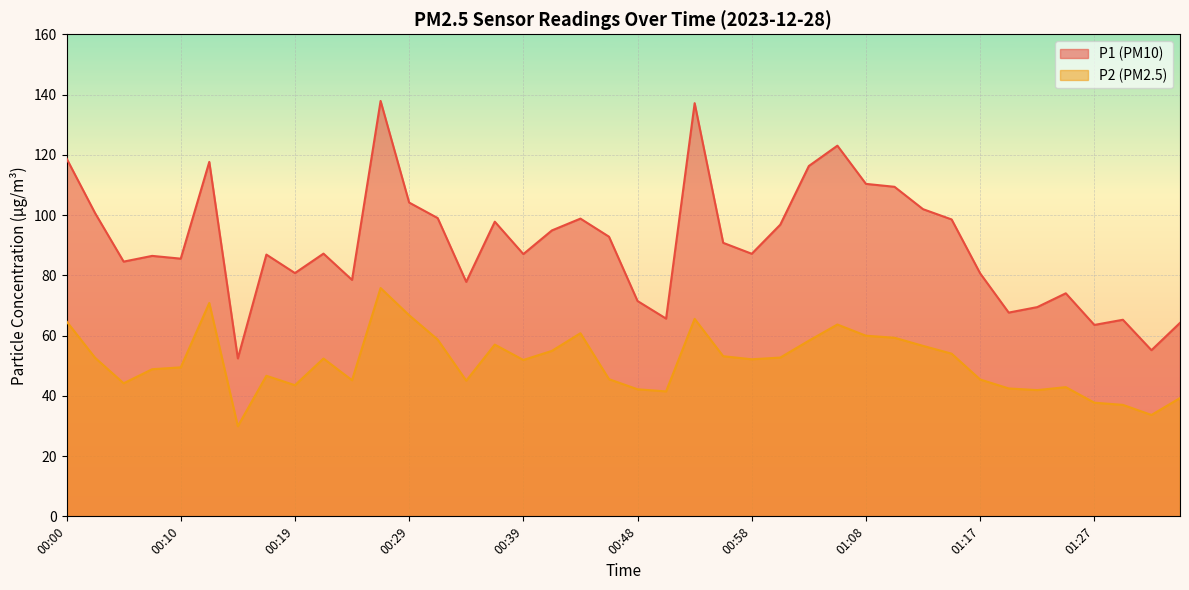

Reading right to left, list all the values displayed in this chart.

P1: 01:34=64.2	01:32=55.1	01:30=65.2	01:27=63.5	01:25=74.0	01:22=69.5	01:20=67.6	01:17=80.7	01:15=98.5	01:13=102.0	01:10=109.4	01:08=110.3	01:05=123.0	01:03=116.3	01:01=96.8	00:58=87.2	00:56=90.8	00:53=137.1	00:51=65.6	00:48=71.5	00:46=92.8	00:44=98.8	00:41=94.9	00:39=87.0	00:36=97.8	00:34=77.8	00:31=99.0	00:29=104.2	00:27=137.9	00:24=78.5	00:22=87.2	00:19=80.8	00:17=86.9	00:14=52.4	00:12=117.7	00:10=85.5	00:07=86.5	00:05=84.5	00:02=100.7	00:00=118.8
P2: 01:34=39.2	01:32=33.6	01:30=37.0	01:27=37.7	01:25=42.9	01:22=41.9	01:20=42.5	01:17=45.4	01:15=54.0	01:13=56.6	01:10=59.3	01:08=60.0	01:05=63.7	01:03=58.3	01:01=52.7	00:58=52.1	00:56=53.1	00:53=65.5	00:51=41.5	00:48=42.2	00:46=45.5	00:44=60.8	00:41=54.9	00:39=51.9	00:36=57.0	00:34=45.0	00:31=58.7	00:29=66.8	00:27=75.8	00:24=45.2	00:22=52.4	00:19=43.5	00:17=46.6	00:14=29.9	00:12=70.8	00:10=49.5	00:07=48.8	00:05=44.2	00:02=52.6	00:00=64.7